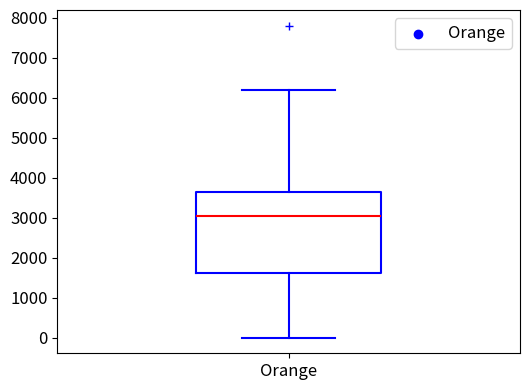

Transcribe this box plot: give where the median line is, the range the box spans, and where the two whiskers end, as read against the y-axis. The values are not printed on the chart, so give them approximately, as read against the axis.

median 3100, box 1600 to 3600, whiskers 0 to 6200